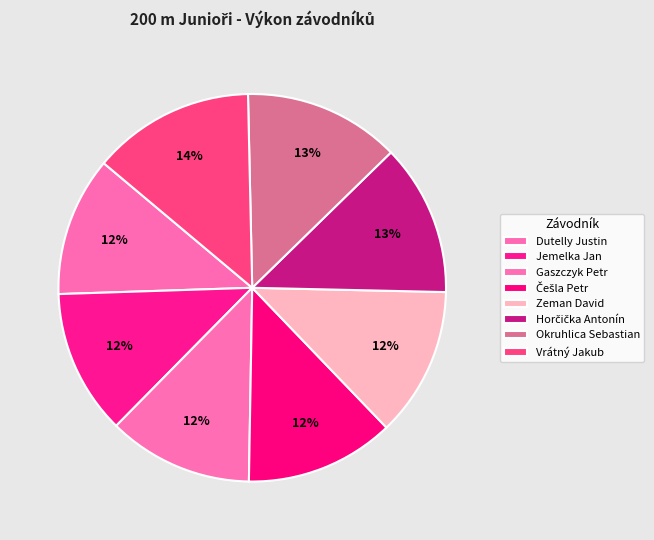

Count the number of slices in the pie.

8